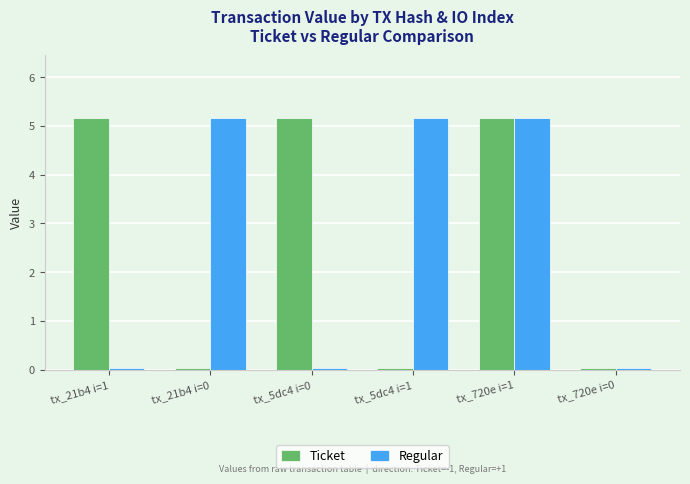

What is the difference between the highest and lowest values at tx_5dc4 i=0?

5.1